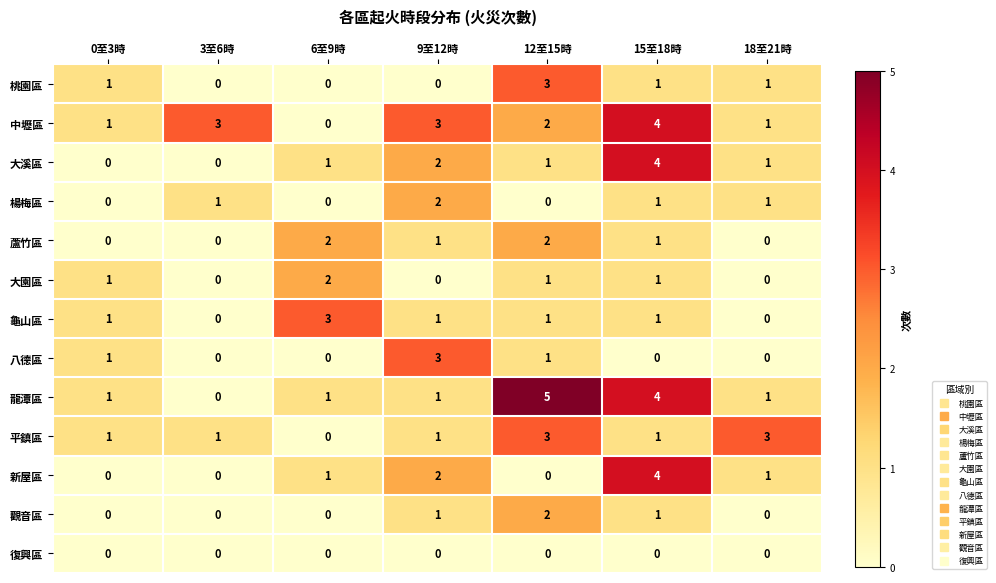

Which series has the largest range (max minus min)?

龍潭區